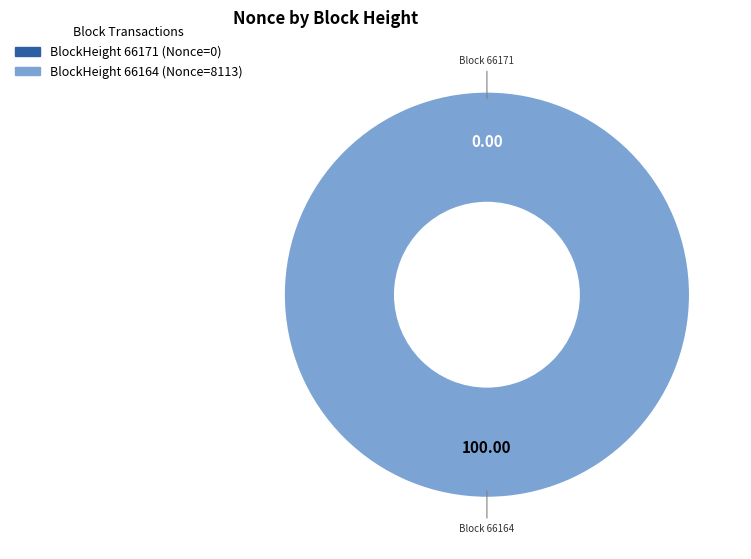

Which has a higher value, 66164 or 66171?

66164